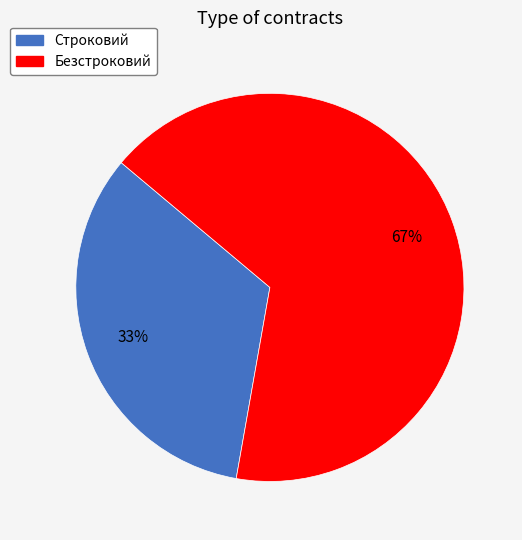

Approximately how many times larger is the value at Безстроковий compared to Строковий?

2.0